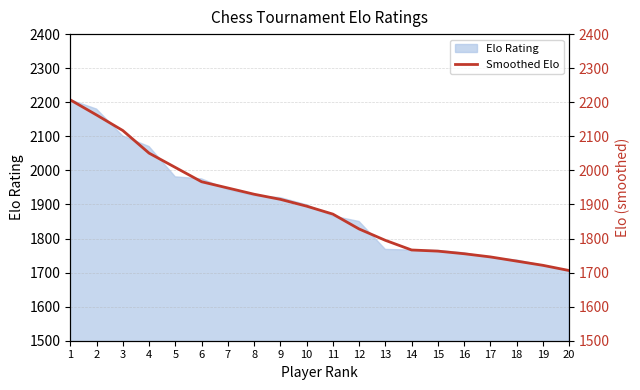

At which label does the data first exceed 1895?

1